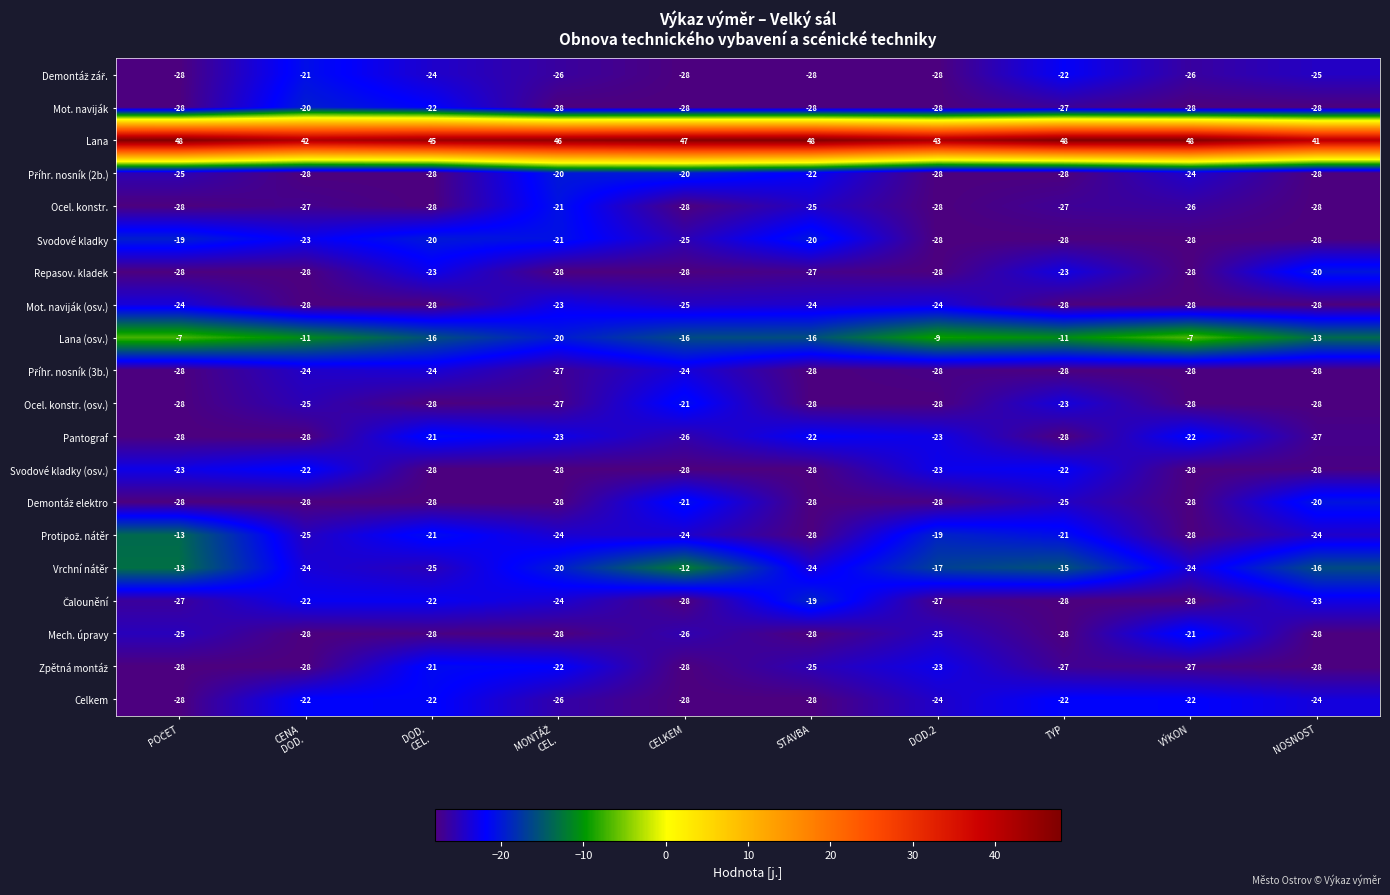

How many values in the Mot. naviják series exceed -28?

3